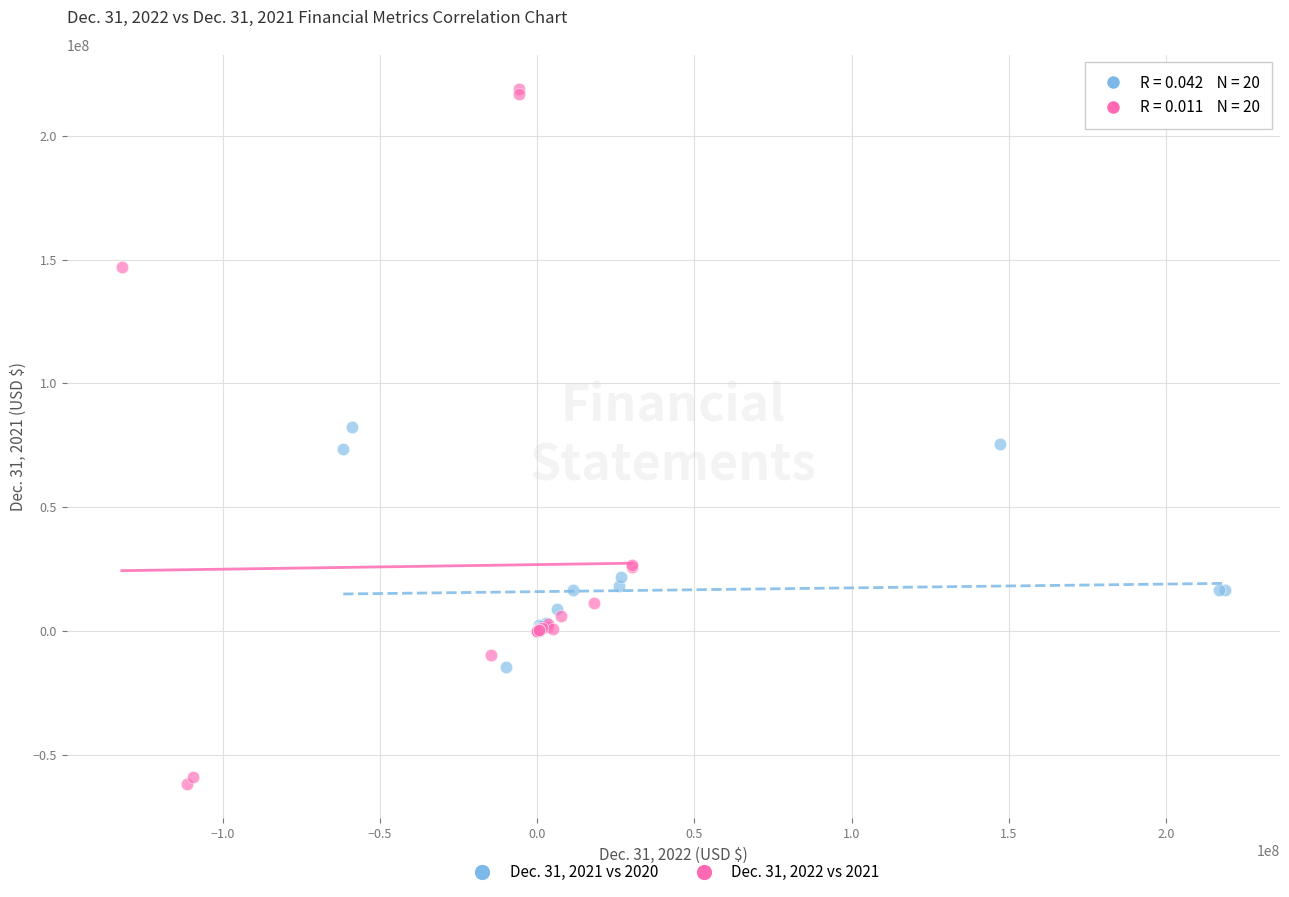

Which series contains the highest Y value?

Dec. 31, 2022 vs 2021